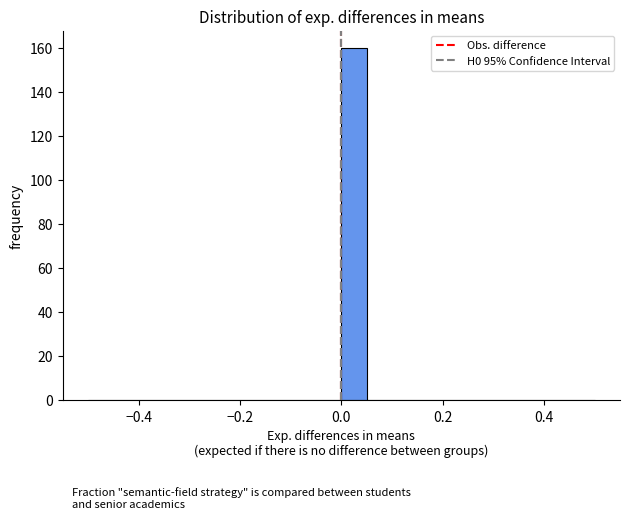

Read against the x-axis, roughly where is the centre of the tallest bar?

0.02